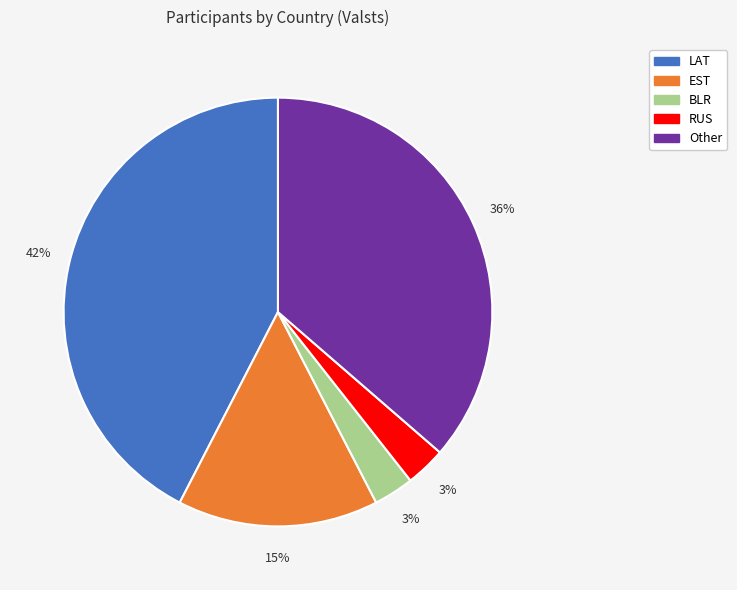

To the nearest percent, what percentage of the pie is BLR?

3%